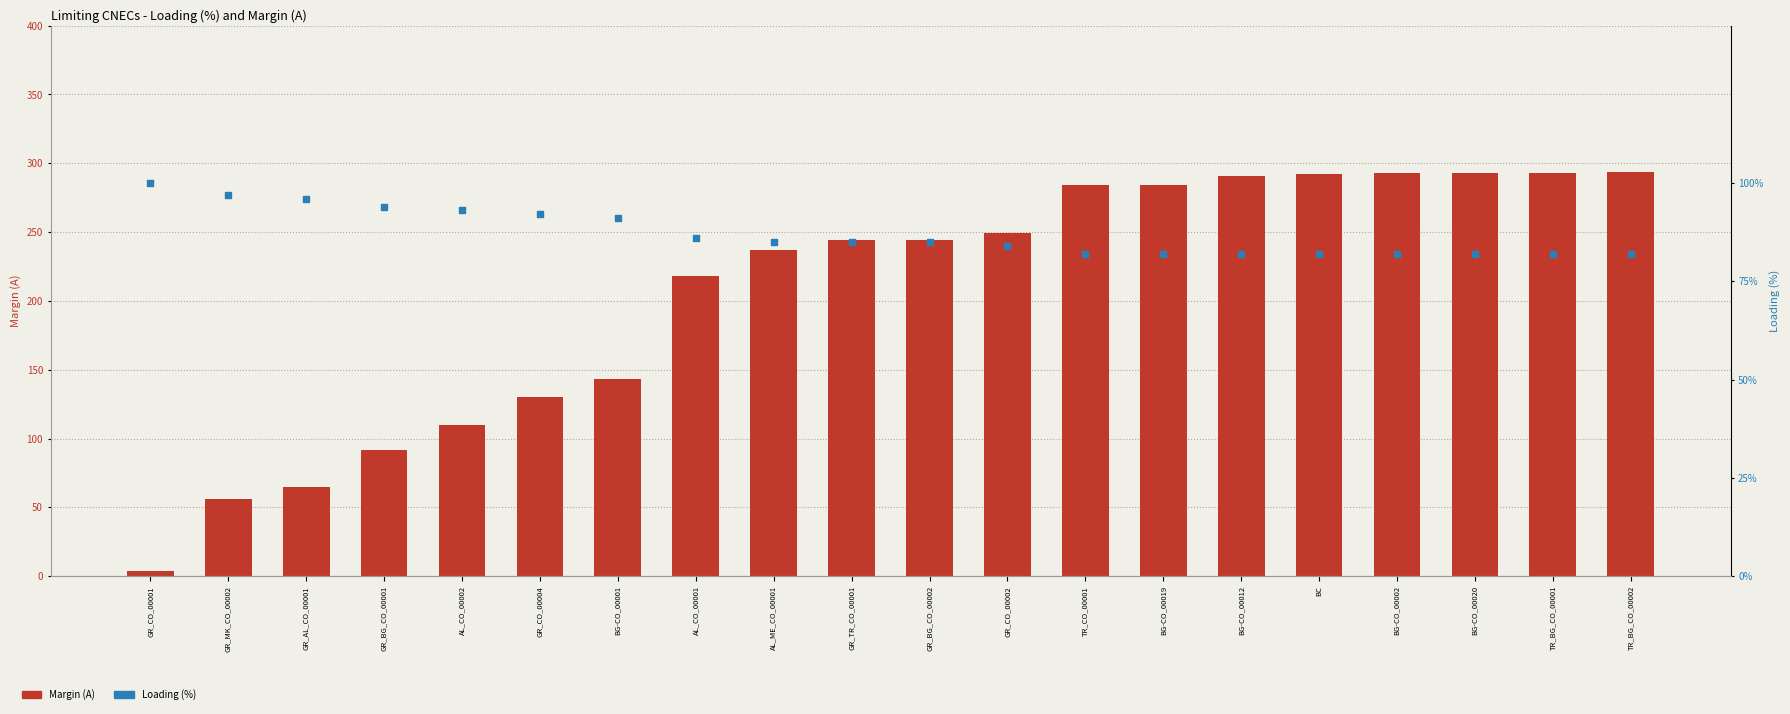

Which series has the widest spread of Y values?

Margin (A)